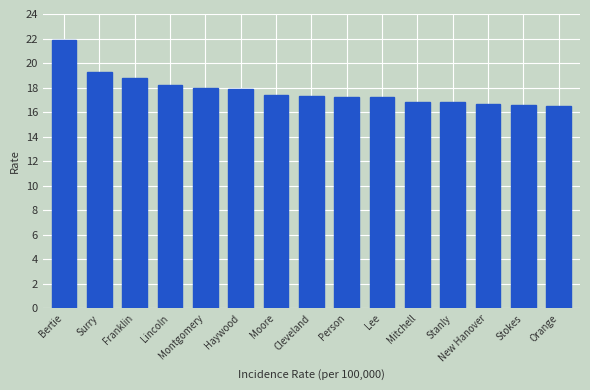

What is the maximum value shown in the chart?

21.9